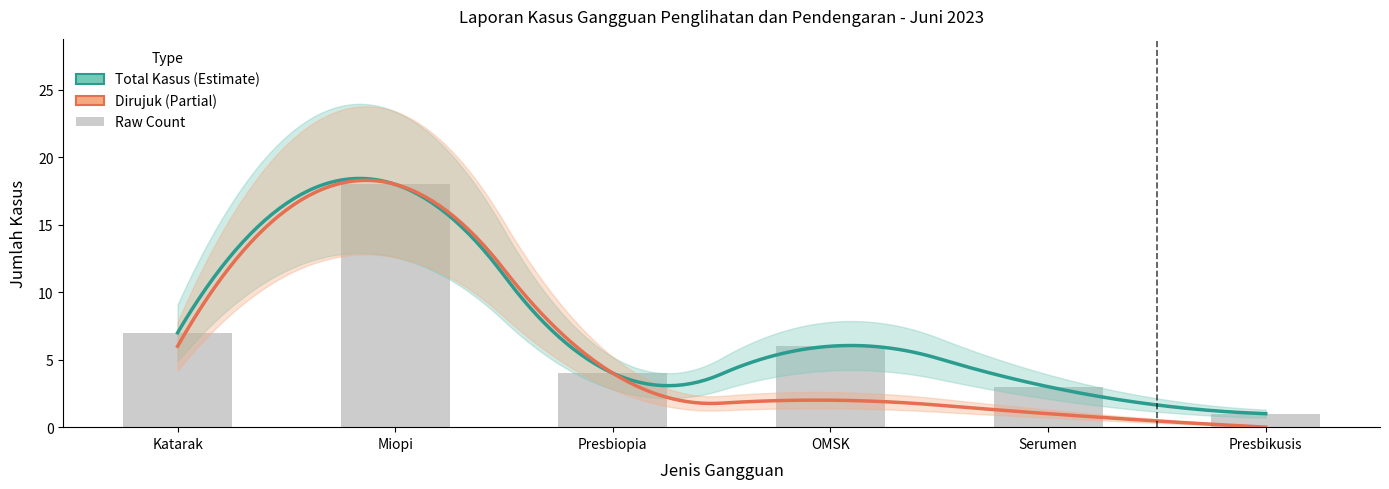

What is the smallest value displayed?

1